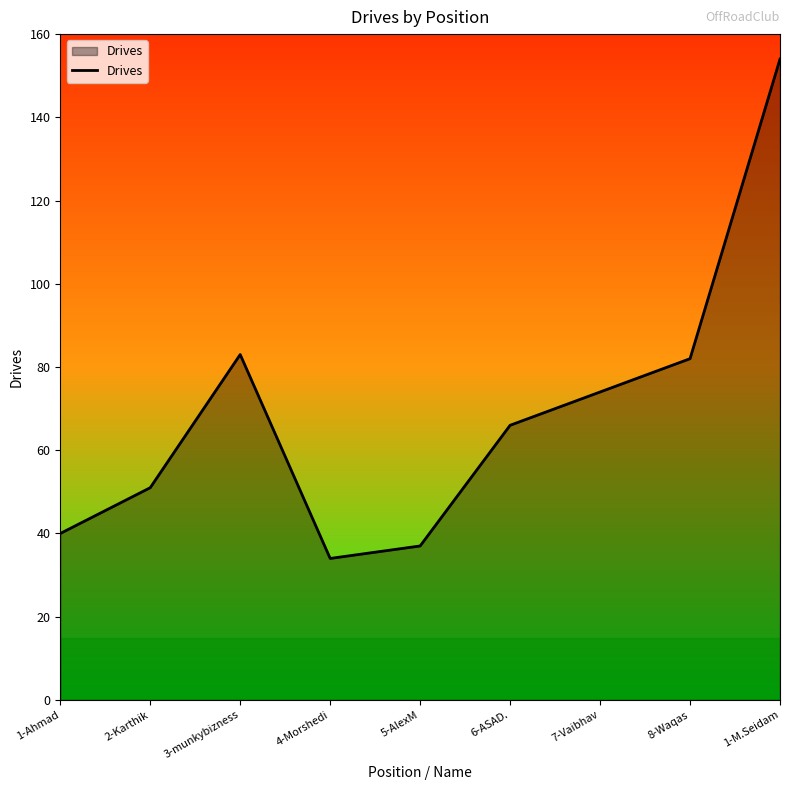

What is the maximum value shown in the chart?

154